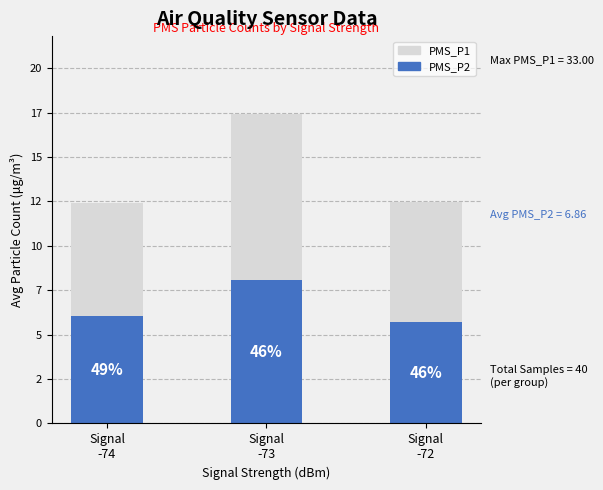

At how many categories does at least one series exceed 6?

3